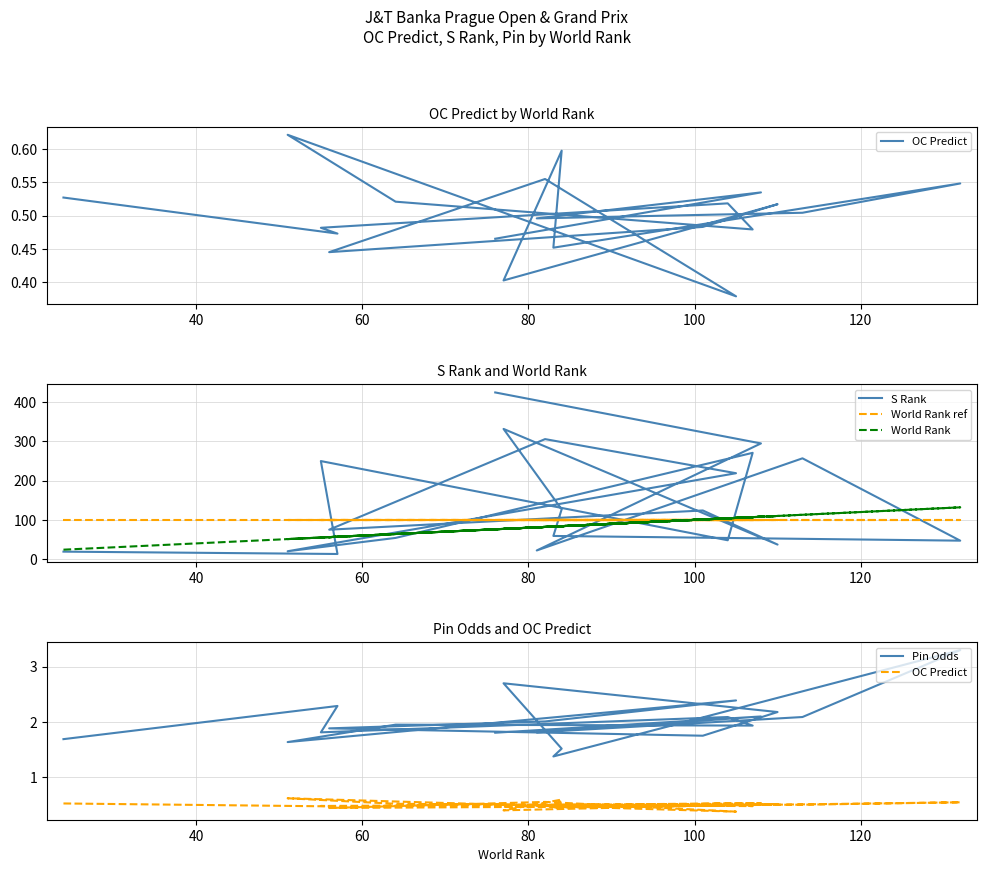

How many distinct data groups are displayed?

5